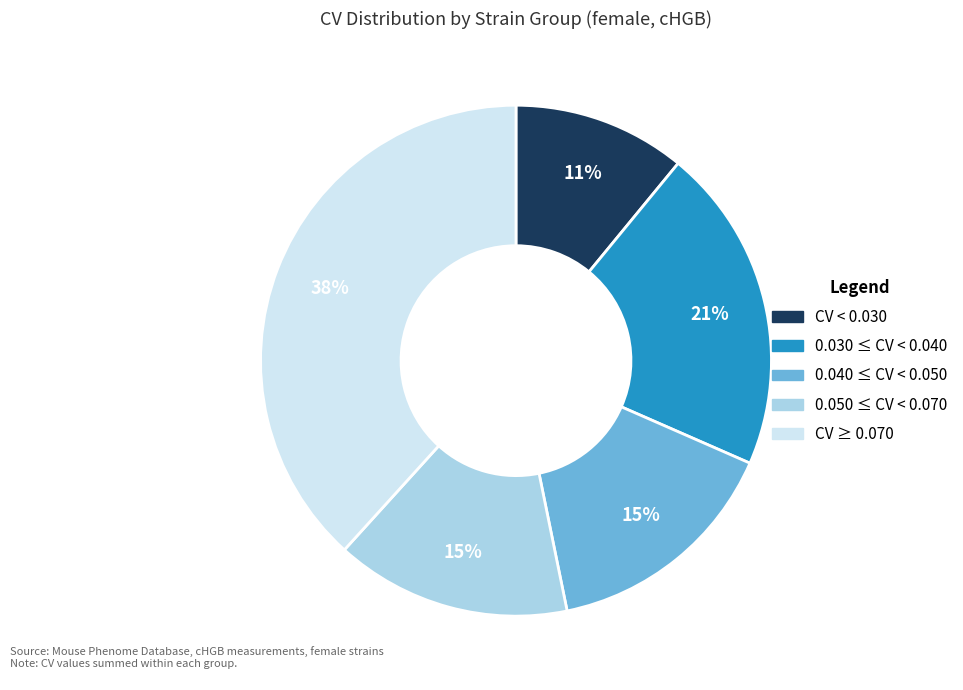

Is there any slice that represents more than half of the pie?

No